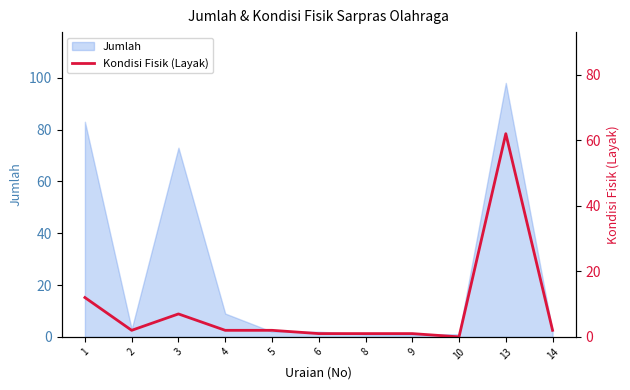

Where is the first local maximum?

3